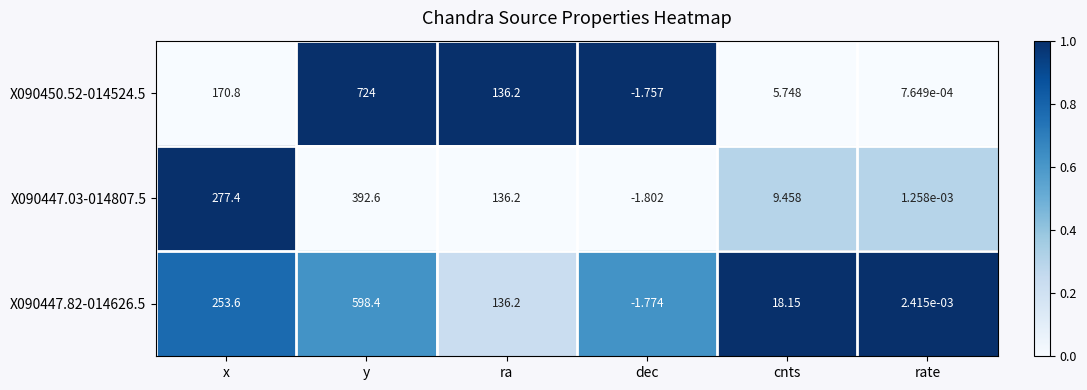

At which category is the sum across all series the highest?

y